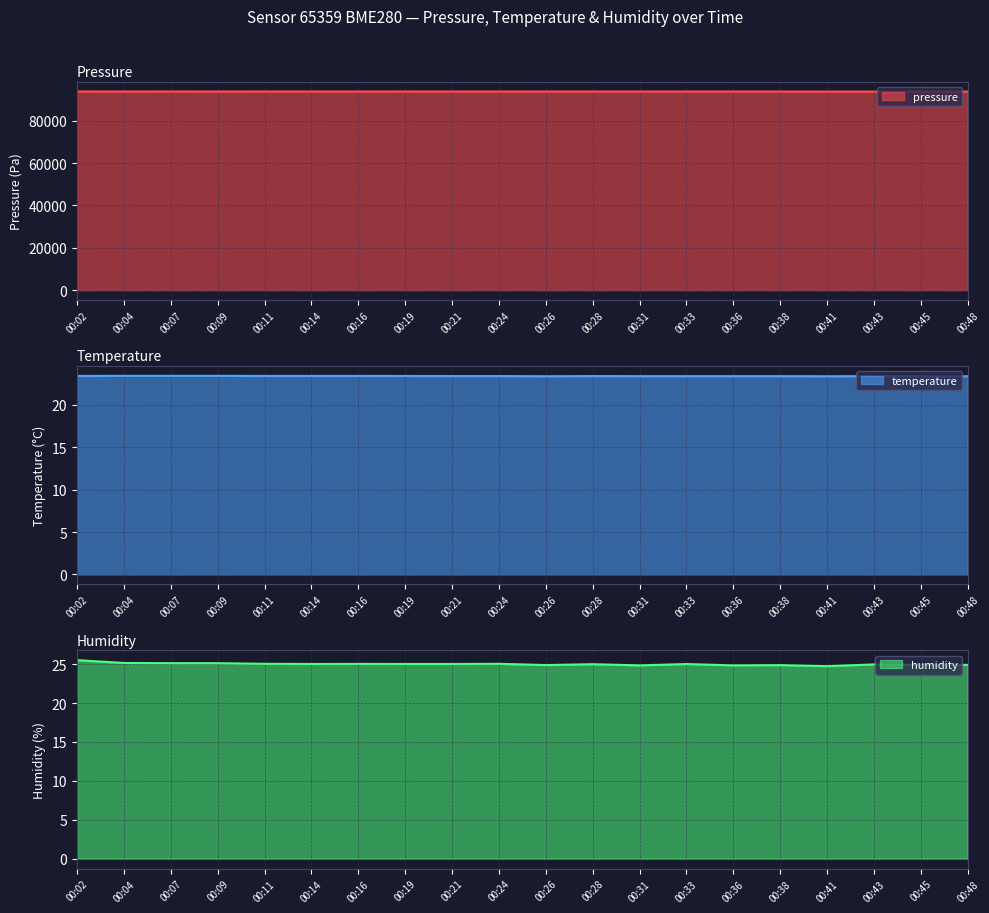

Reading left to right, transcribe all the data shown in this chart.

pressure: 00:02=93813.4	00:04=93806.2	00:07=93814.2	00:09=93806.2	00:11=93812.6	00:14=93812.6	00:16=93802.0	00:19=93814.5	00:21=93804.1	00:24=93801.4	00:26=93804.4	00:28=93798.8	00:31=93798.0	00:33=93792.7	00:36=93789.2	00:38=93787.3	00:41=93775.1	00:43=93771.4	00:45=93772.4	00:48=93769.0
temperature: 00:02=23.4	00:04=23.4	00:07=23.4	00:09=23.4	00:11=23.4	00:14=23.4	00:16=23.4	00:19=23.4	00:21=23.4	00:24=23.4	00:26=23.4	00:28=23.4	00:31=23.4	00:33=23.4	00:36=23.4	00:38=23.4	00:41=23.4	00:43=23.4	00:45=23.4	00:48=23.4
humidity: 00:02=25.5	00:04=25.1	00:07=25.1	00:09=25.1	00:11=25.0	00:14=25.0	00:16=25.0	00:19=25.0	00:21=25.0	00:24=25.0	00:26=24.9	00:28=25.0	00:31=24.8	00:33=25.0	00:36=24.8	00:38=24.9	00:41=24.7	00:43=25.0	00:45=24.9	00:48=24.9